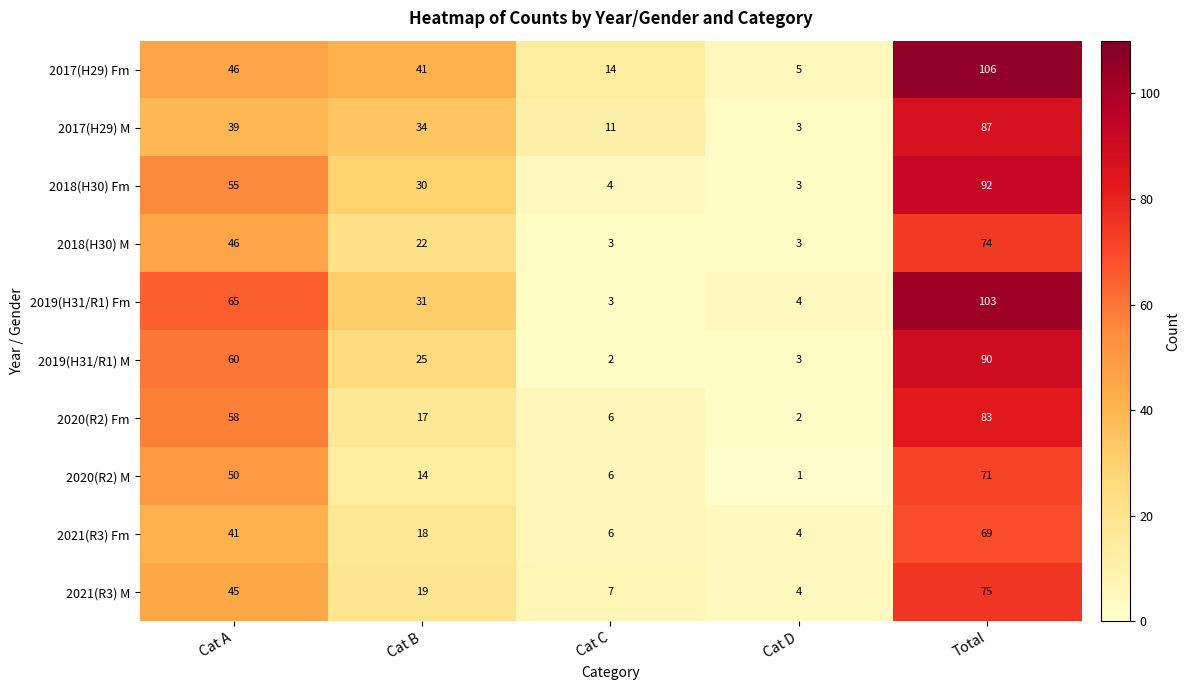

Which category has the highest value across all series?

Total